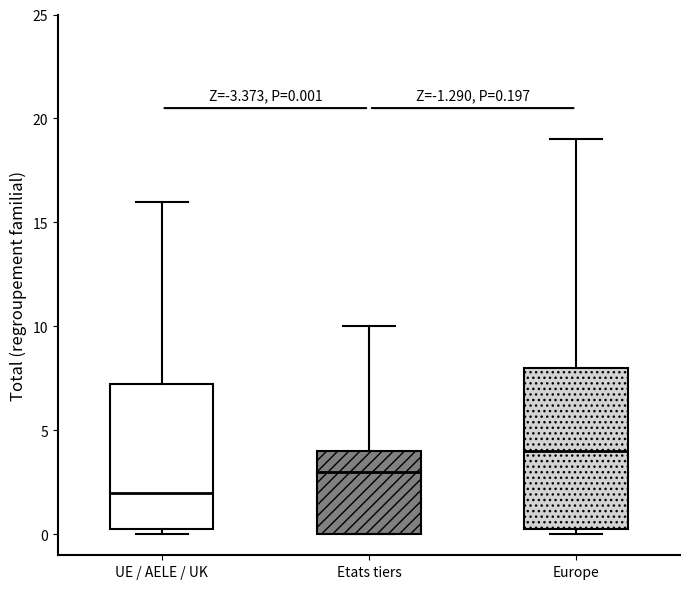

Which box is the tallest, from its lower edge to its upper edge?

Europe